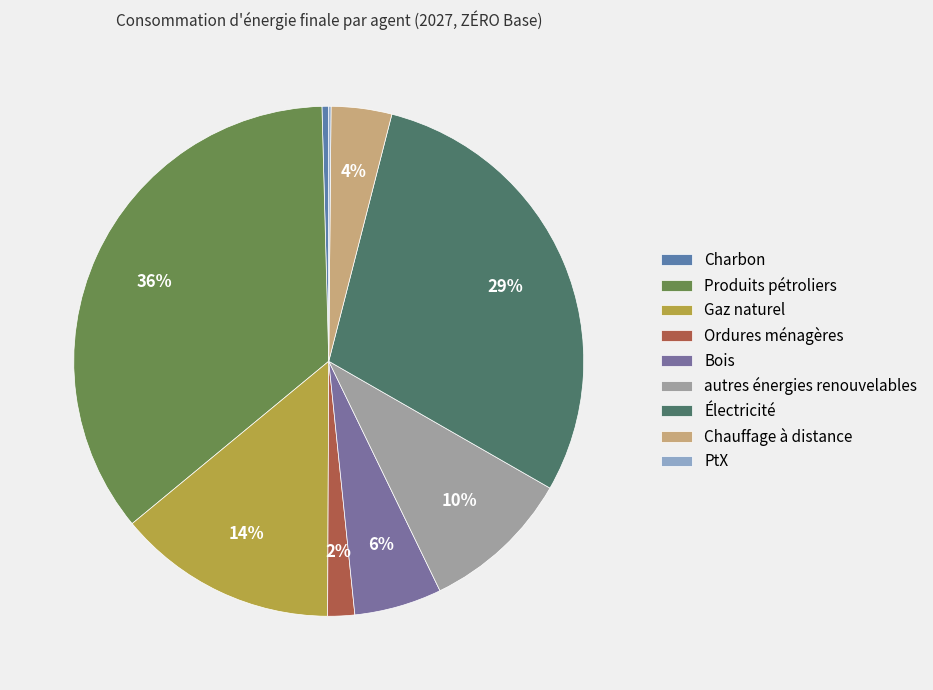

What percentage is the Chauffage à distance slice, to the nearest percent?

4%